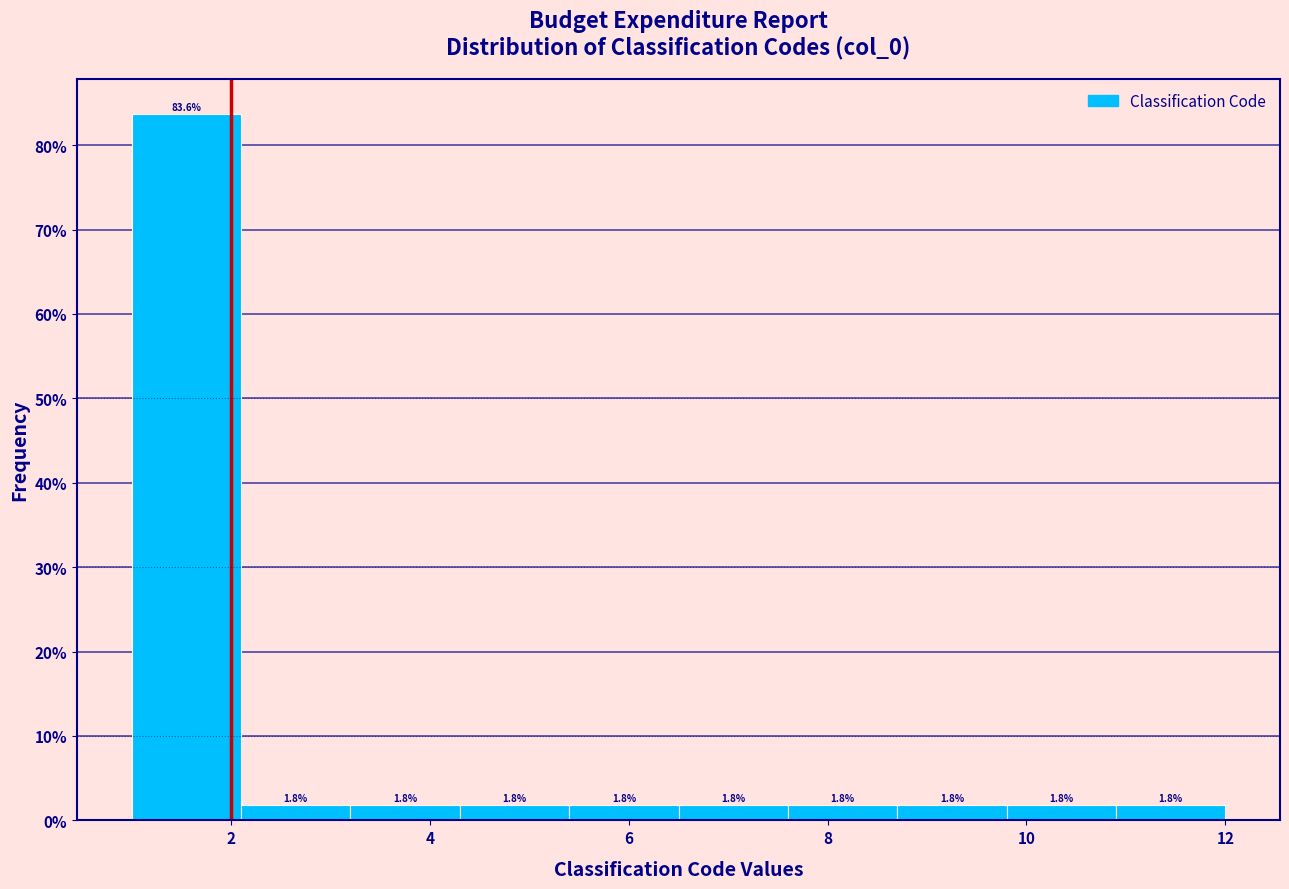

Over which range of the x-axis is the bar tallest?

1.0 to 2.1